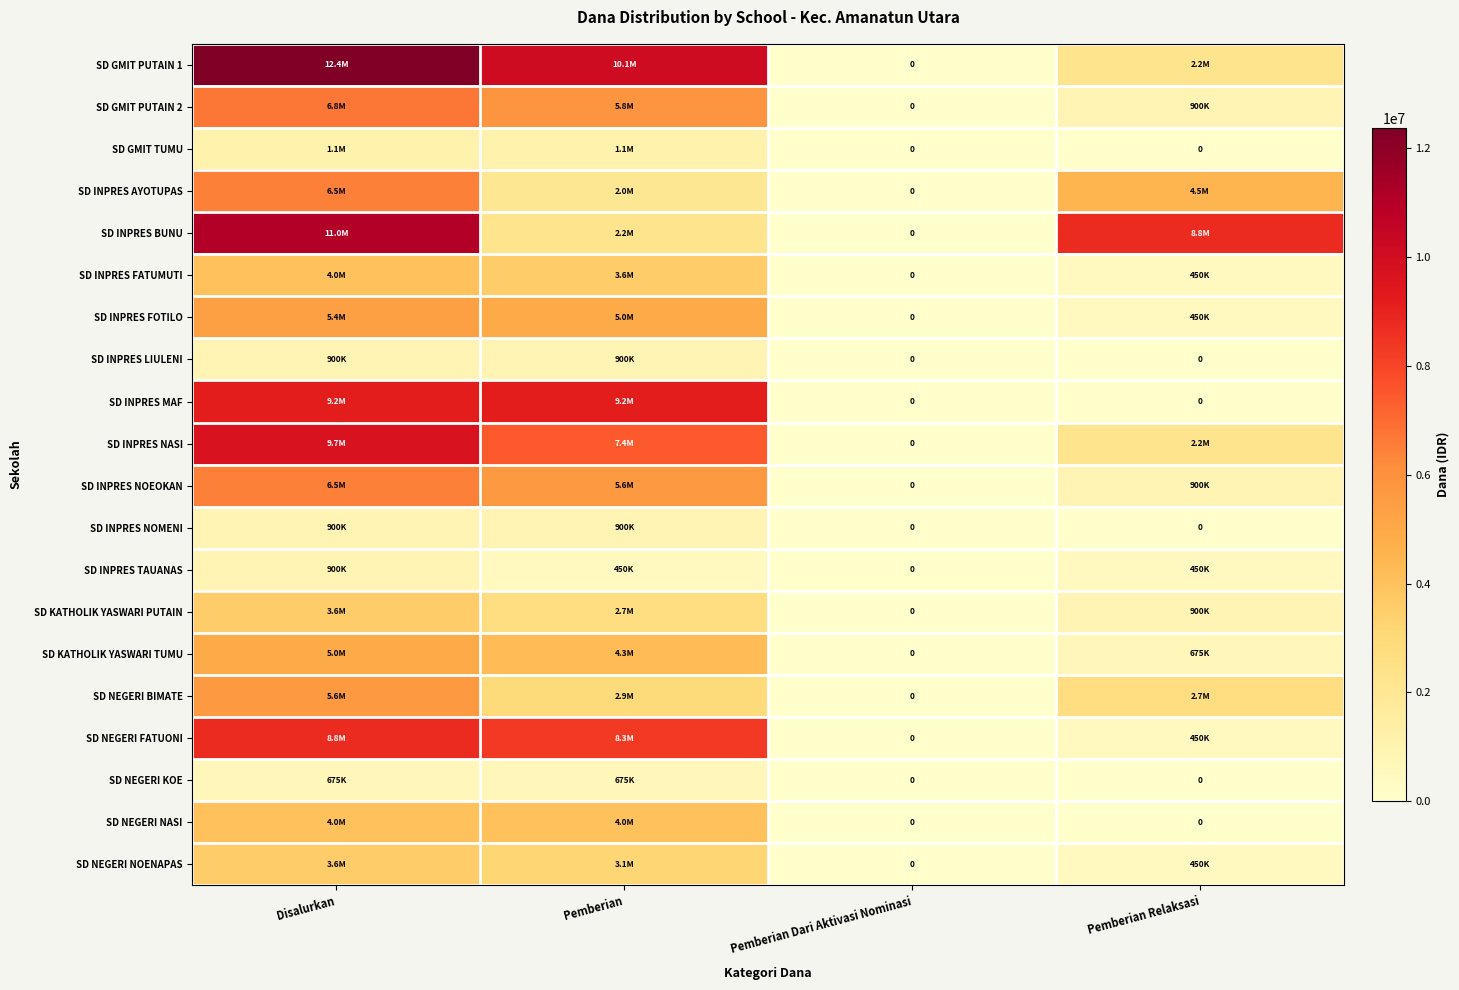

What is the sum of the SD NEGERI BIMATE values at Pemberian Relaksasi and Pemberian Dari Aktivasi Nominasi?

2700000